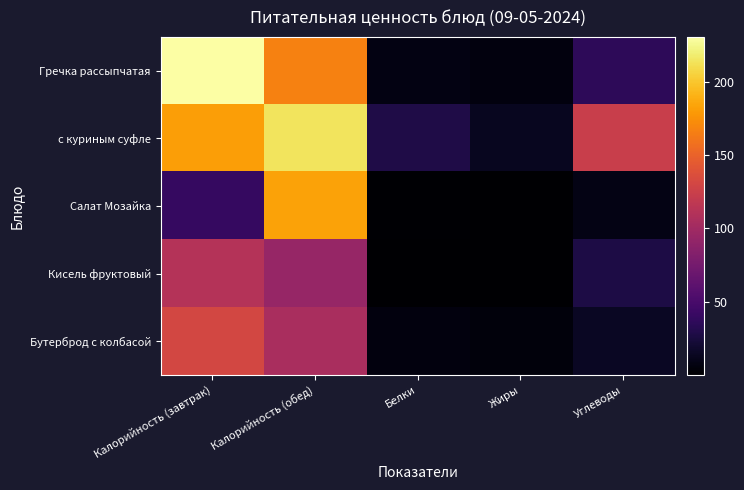

Reading left to right, transcribe all the data shown in this chart.

Гречка рассыпчатая: Калорийность (завтрак)=230.4	Калорийность (обед)=167.2	Белки=7.5	Жиры=5.6	Углеводы=35.8
с куриным суфле: Калорийность (завтрак)=181.0	Калорийность (обед)=213.5	Белки=28.1	Жиры=13.4	Углеводы=123.7
Салат Мозайка: Калорийность (завтрак)=40.4	Калорийность (обед)=183.0	Белки=1.1	Жиры=0.2	Углеводы=8.6
Кисель фруктовый: Калорийность (завтрак)=110.8	Калорийность (обед)=94.2	Белки=0.1	Жиры=0.0	Углеводы=27.5
Бутерброд с колбасой: Калорийность (завтрак)=131.0	Калорийность (обед)=105.0	Белки=5.5	Жиры=5.3	Углеводы=15.0